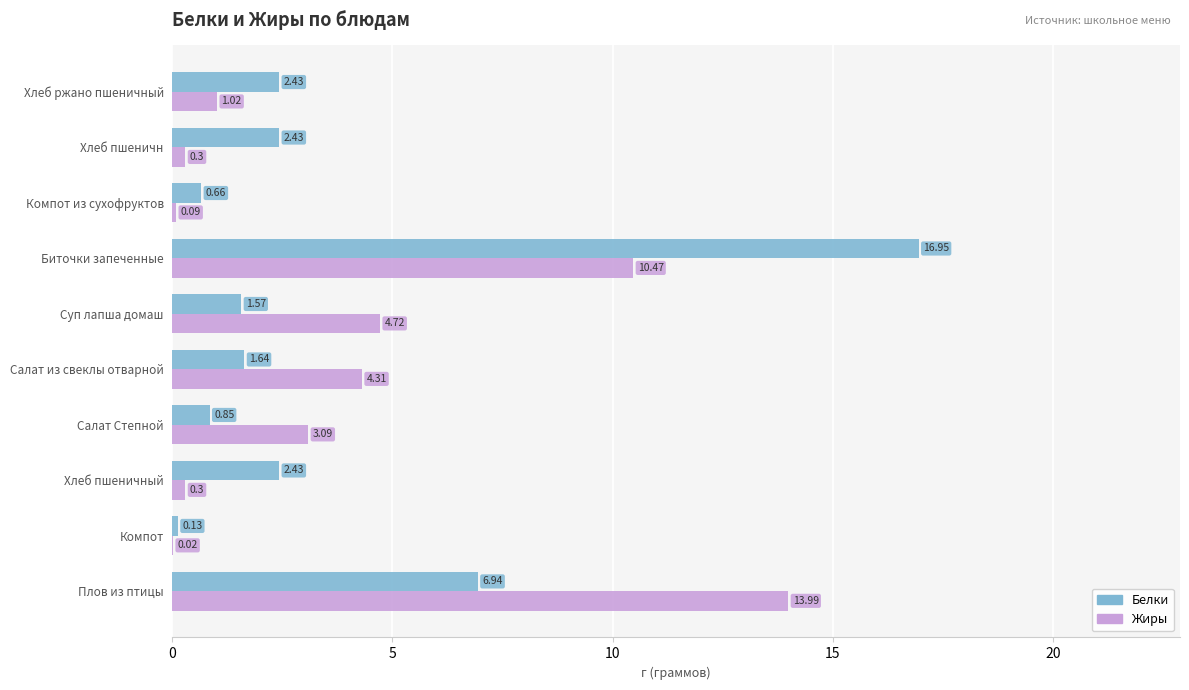

What is the sum of the Белки values at Биточки запеченные and Салат Степной?

17.8